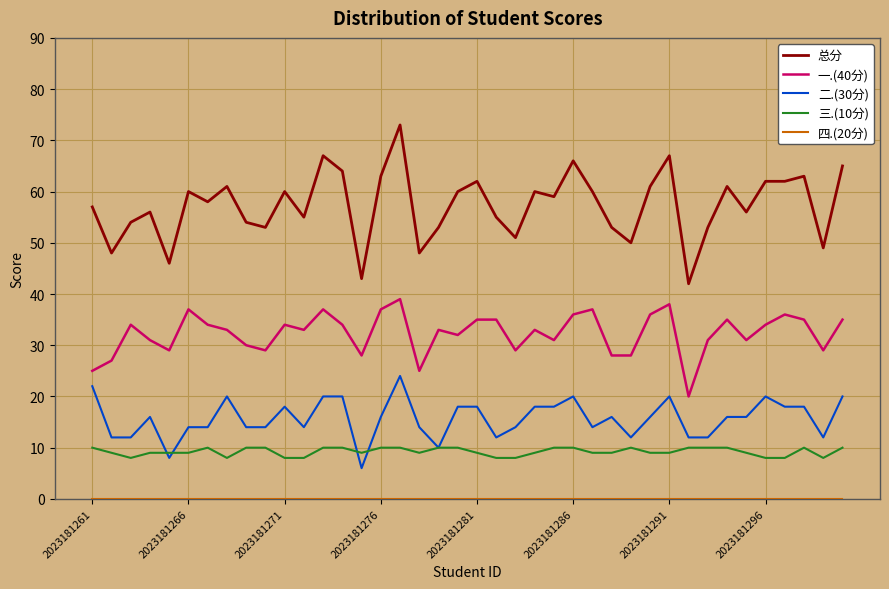

Does the chart have visible grid lines?

Yes